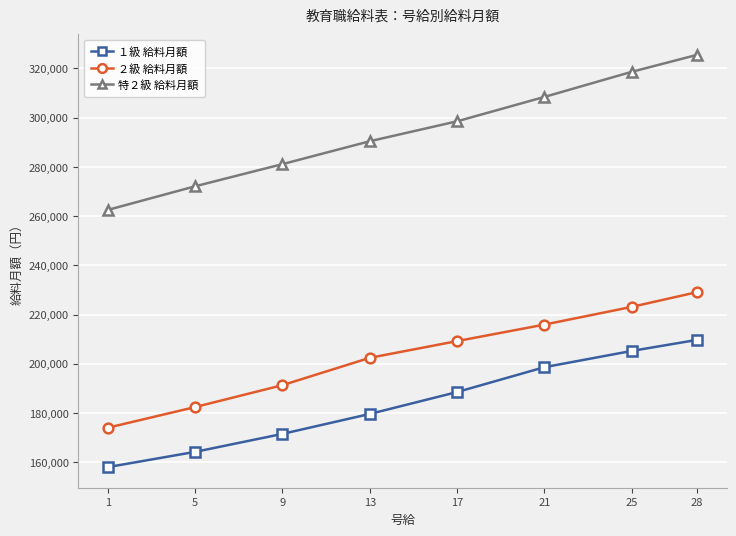

At 25, list the series in order from largest to smallest.

特２級 給料月額, ２級 給料月額, １級 給料月額